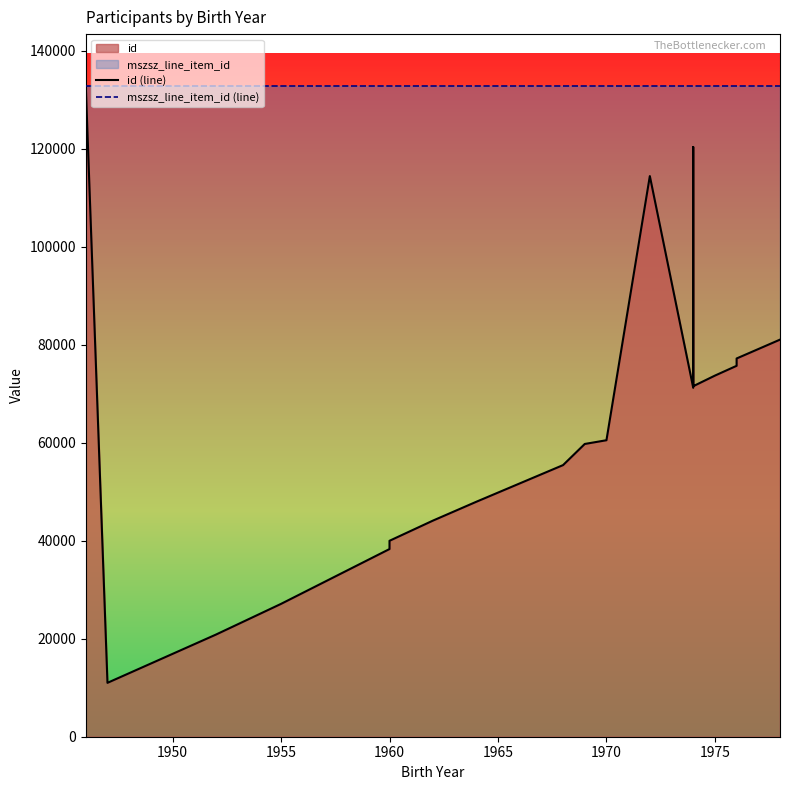

Rank the series at 1960 from lowest to highest value.

id (line), mszsz_line_item_id (line)